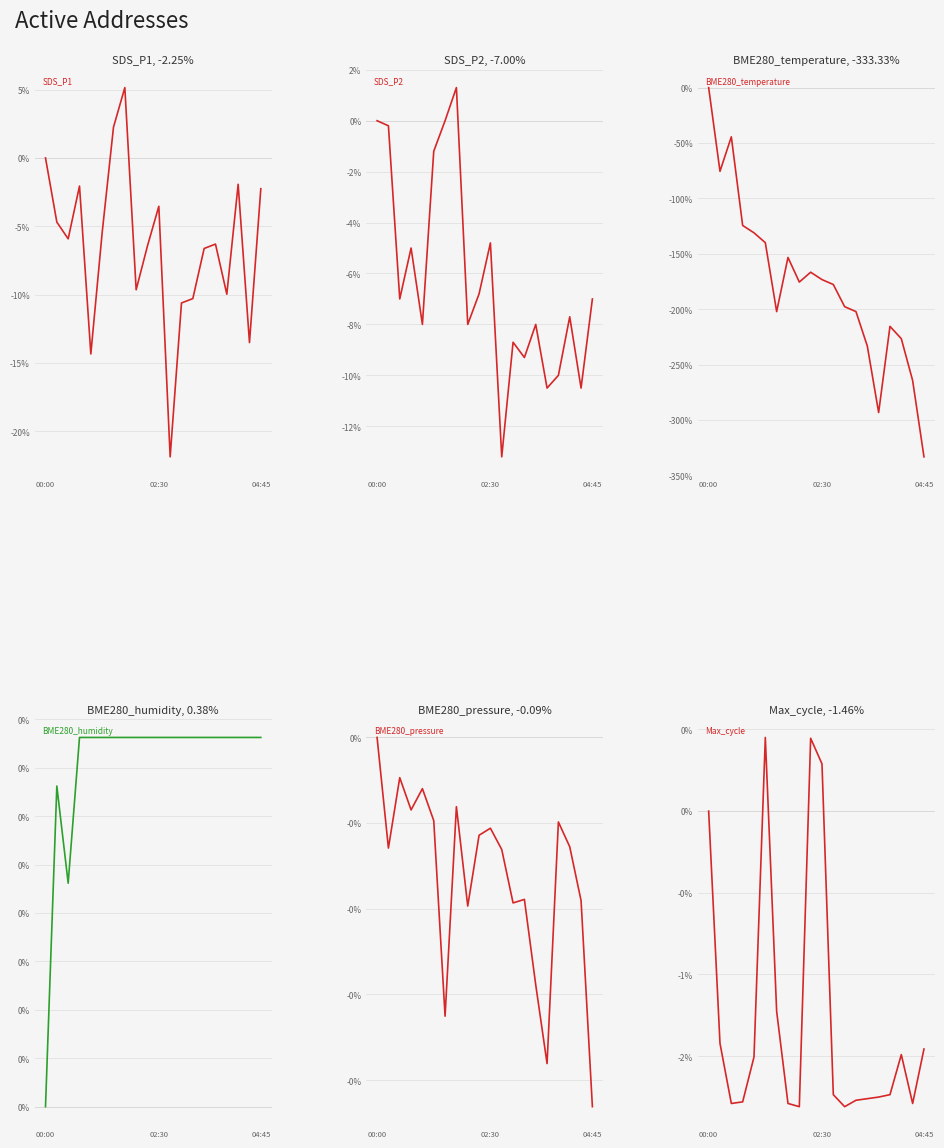

At which category is the sum across all series the highest?

00:00